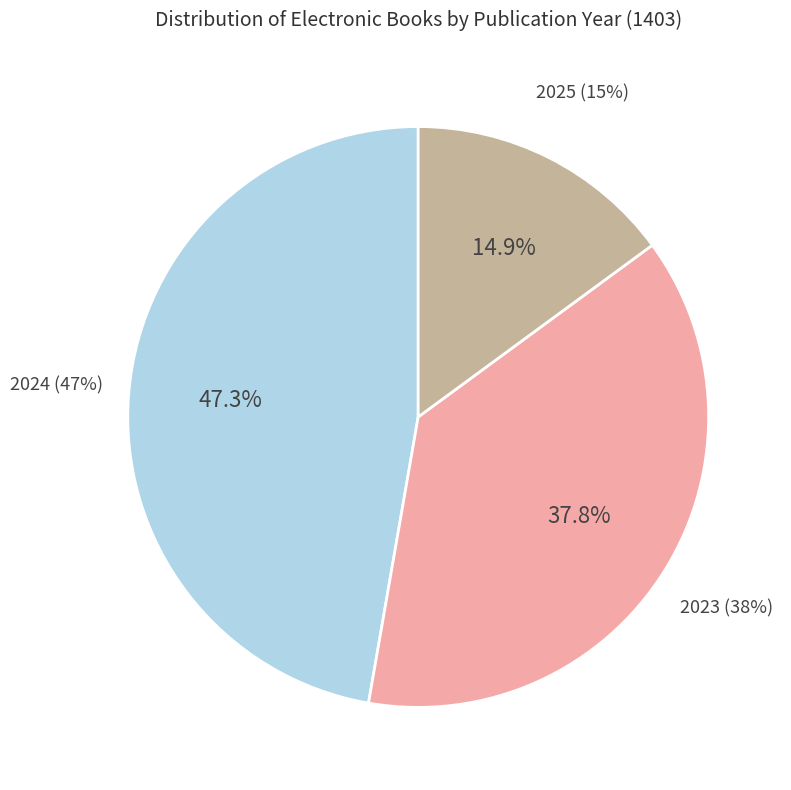

Combined, what portion of the pie is 2025 and 2024?

62.2%